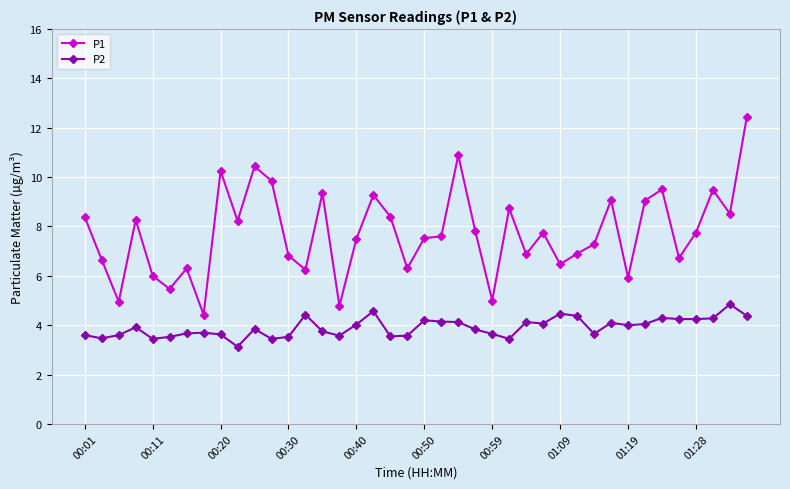

Which series has the widest spread of values?

P1